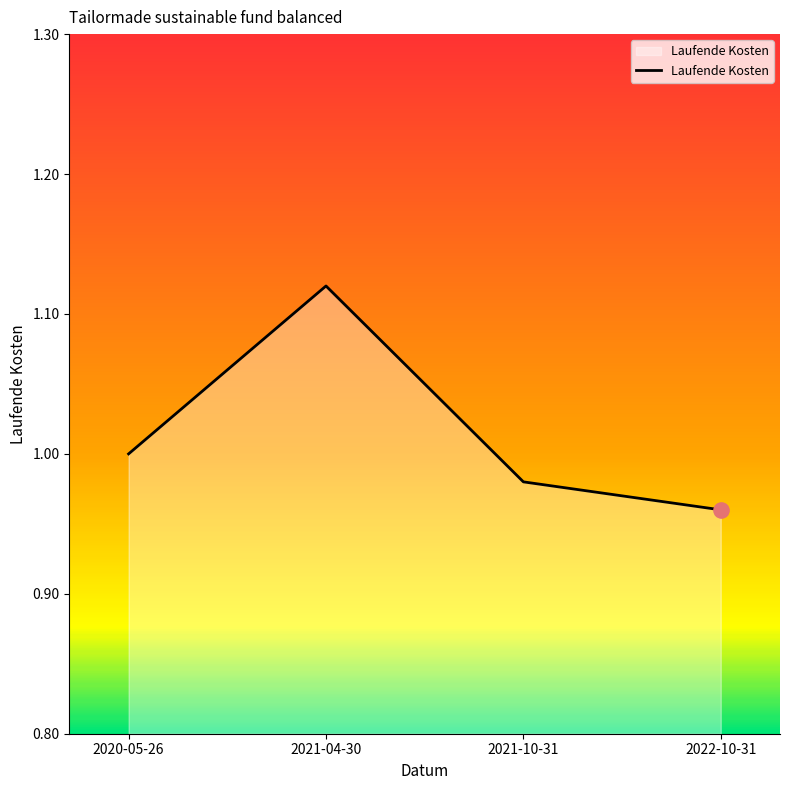

What is the change in value from 2021-04-30 to 2022-10-31?

-0.2